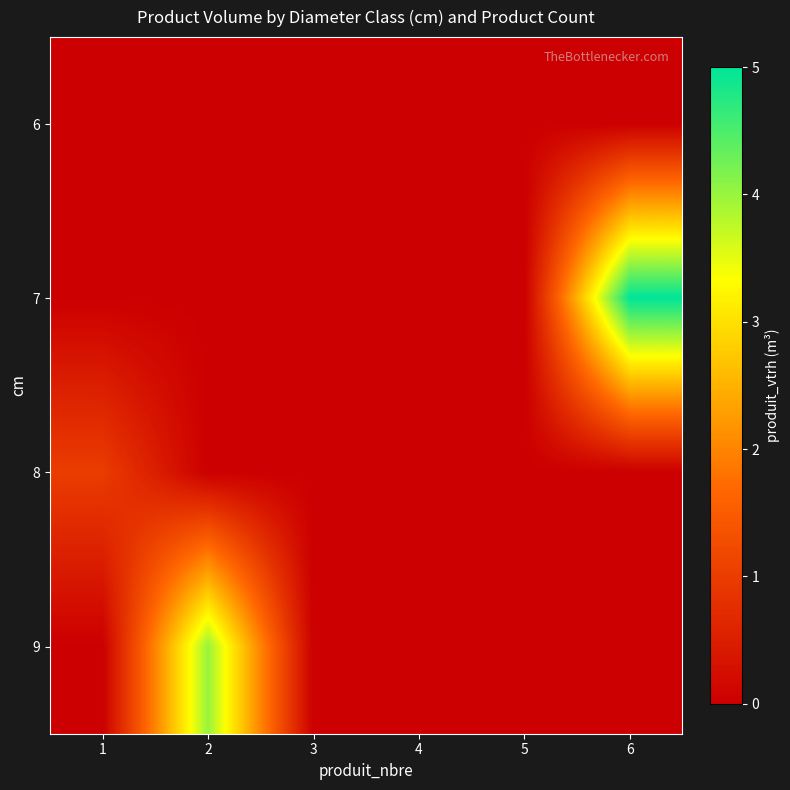

Rank the series by their average value, from highest to lowest.

7, 9, 8, 6